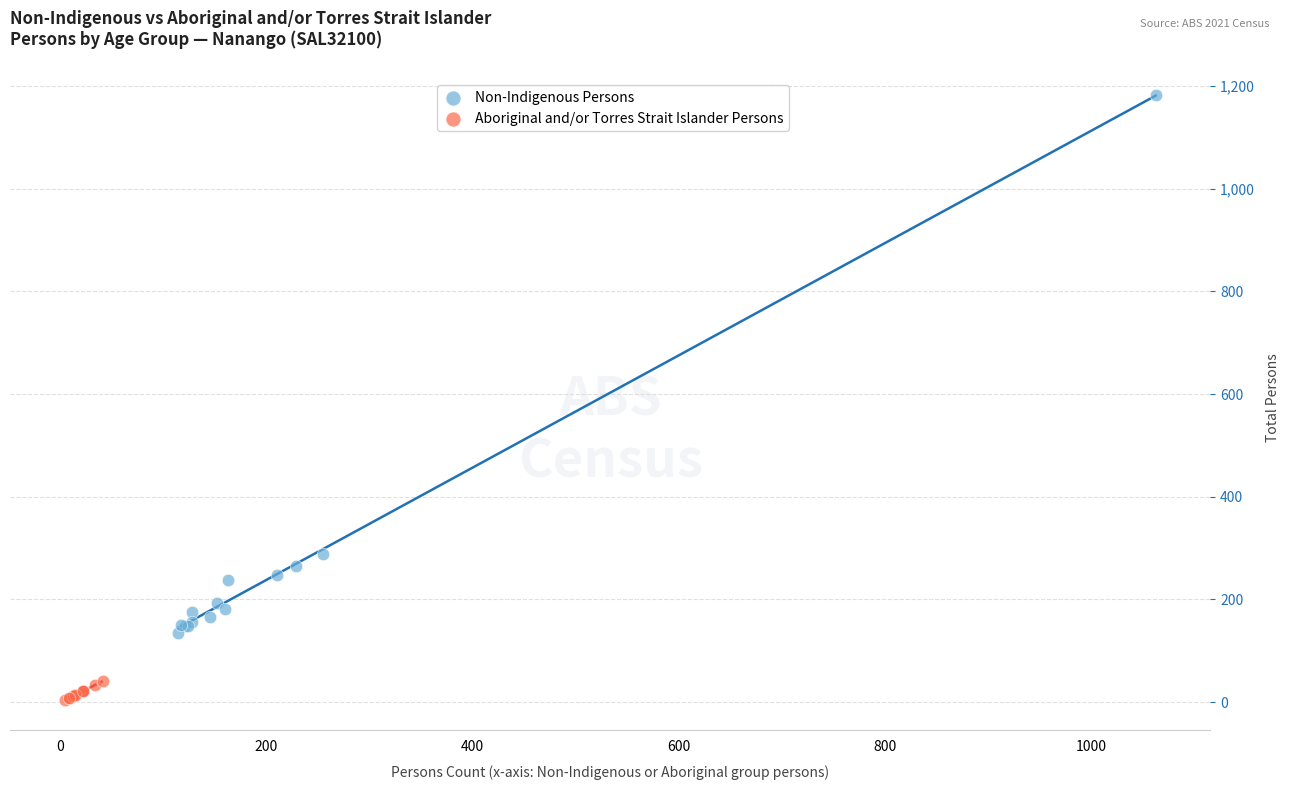

Which series reaches the minimum Y coordinate?

Aboriginal and/or Torres Strait Islander Persons